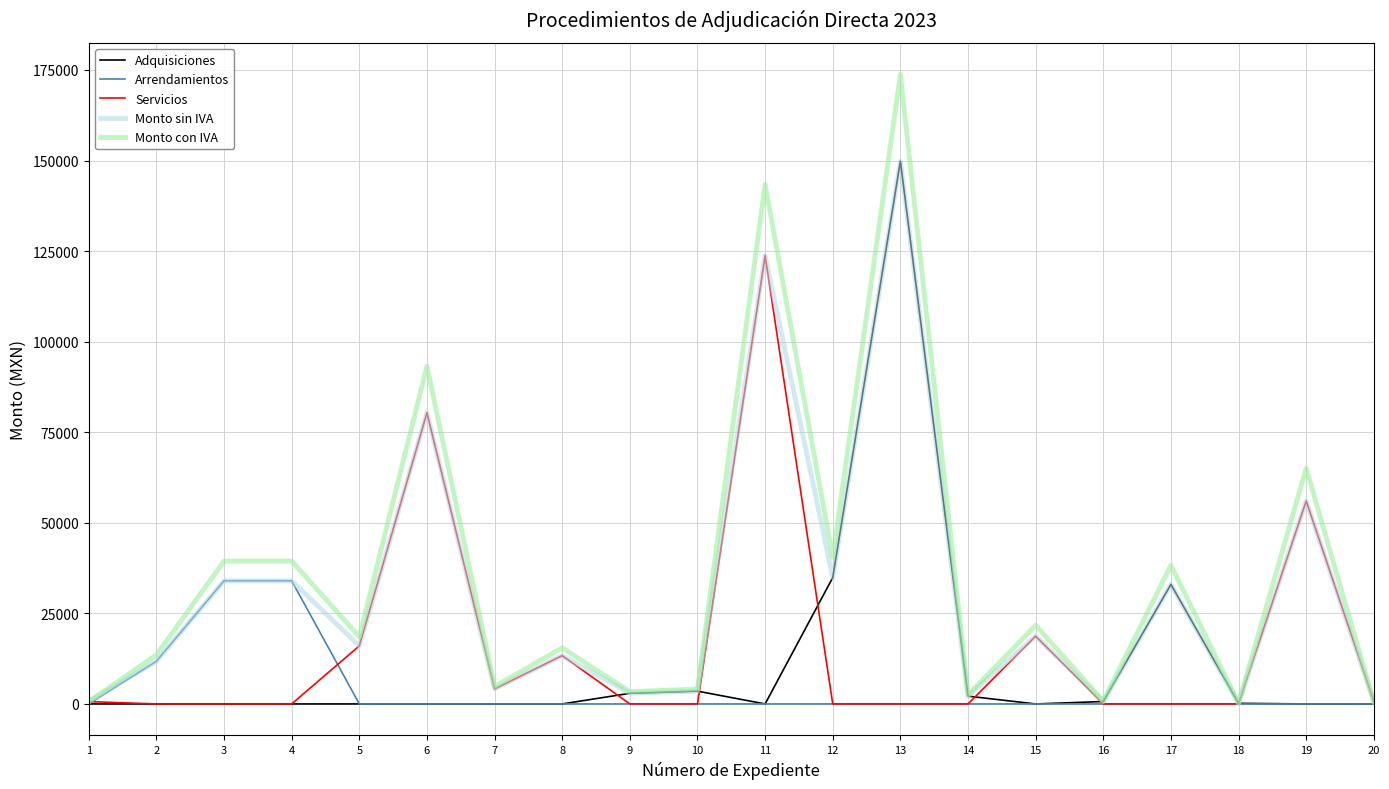

What is the greatest value displayed?

173776.5